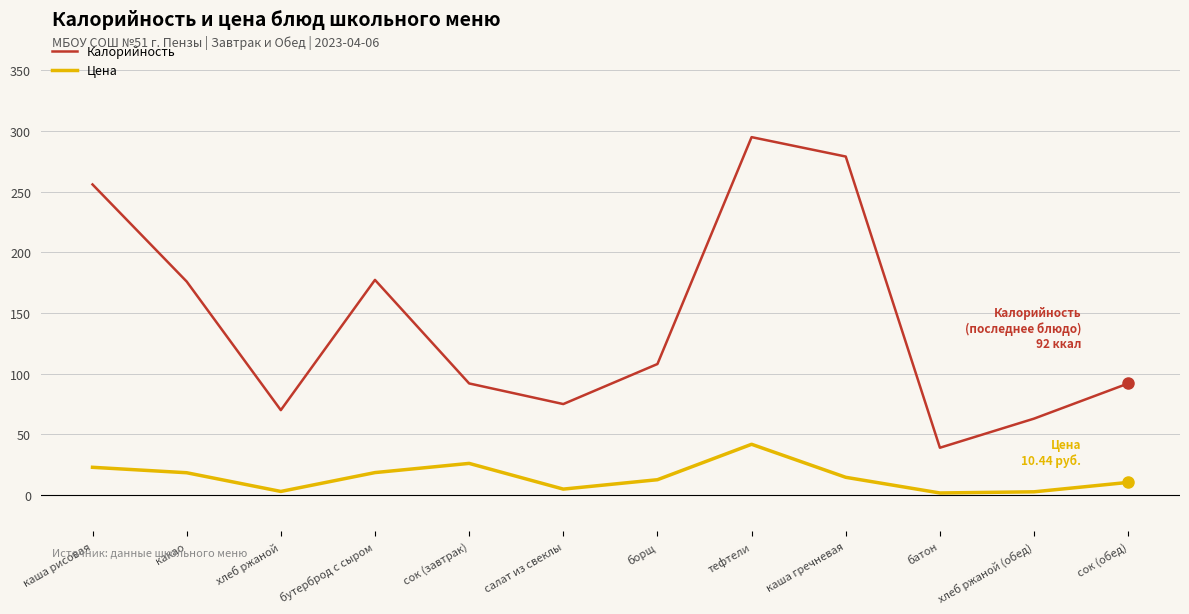

True or false: Калорийность and Цена cross at least once.

False